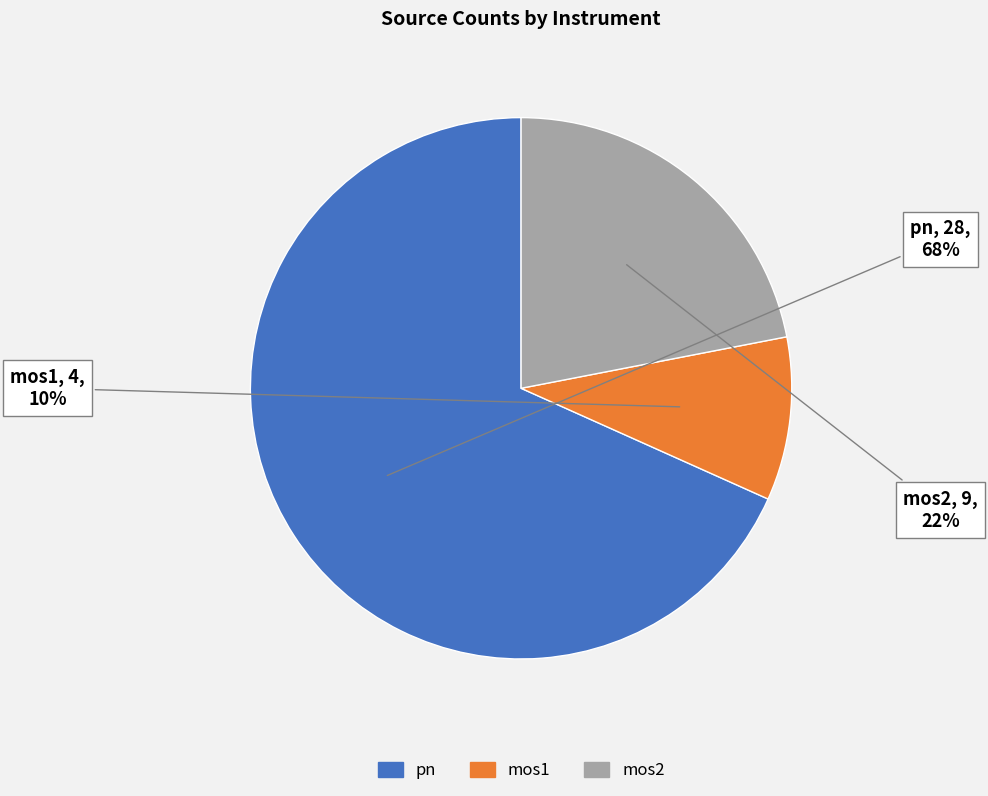

Does any single category account for the majority?

Yes